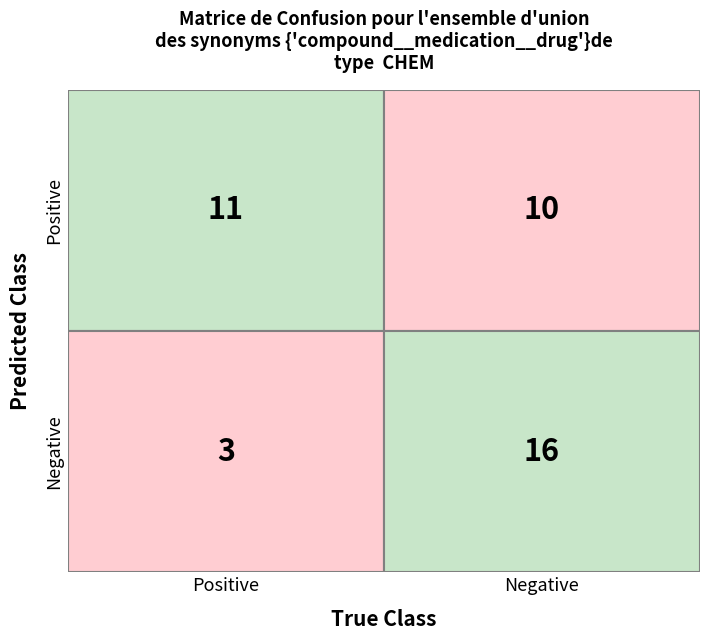

Is the value of Positive at 0 greater than the value of Negative at 0?

Yes